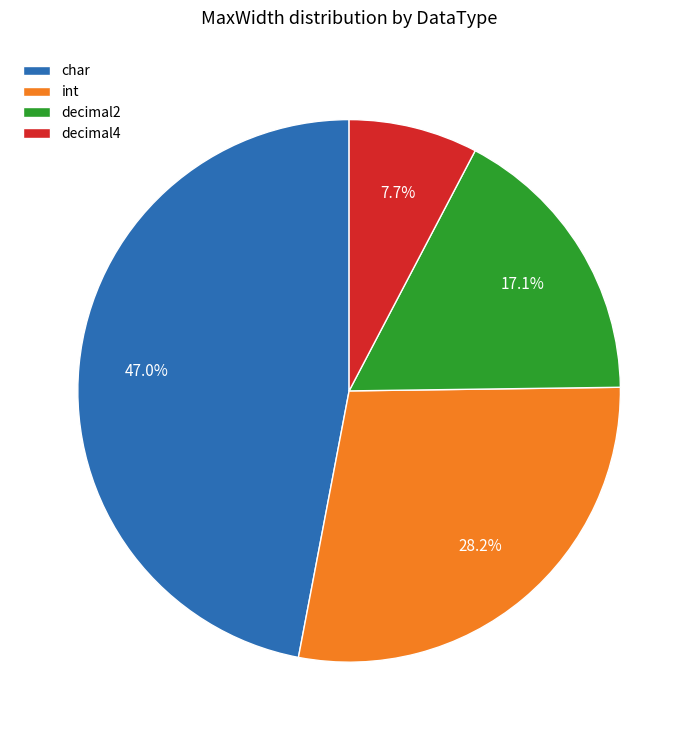

Approximately how many times larger is the value at decimal4 compared to decimal2?

0.5